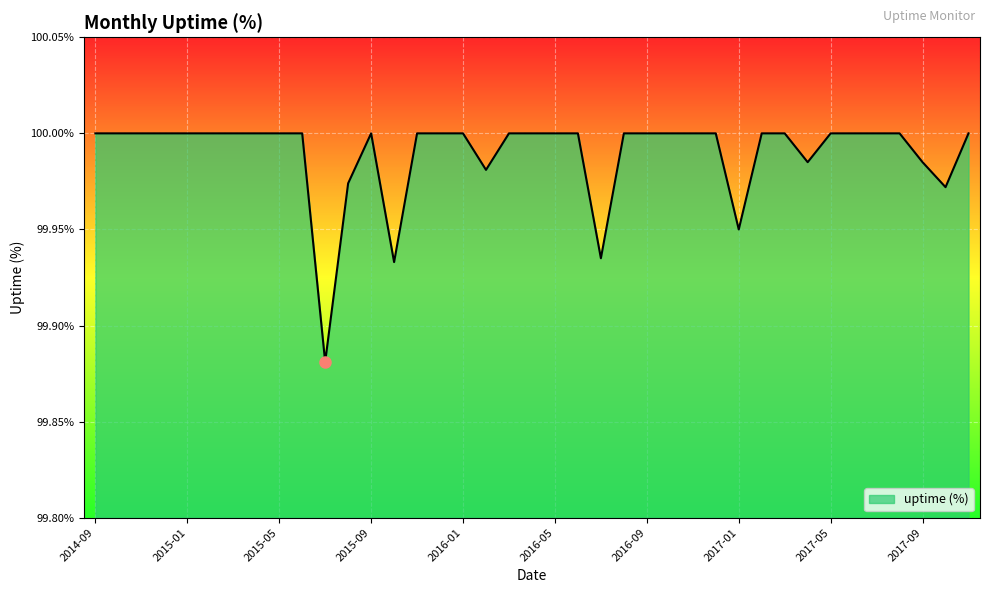

List the labels in order of value, largest first.

2014-09, 2014-10, 2014-11, 2014-12, 2015-01, 2015-02, 2015-03, 2015-04, 2015-05, 2015-06, 2015-09, 2015-11, 2015-12, 2016-01, 2016-03, 2016-04, 2016-05, 2016-06, 2016-08, 2016-09, 2016-10, 2016-11, 2016-12, 2017-02, 2017-03, 2017-05, 2017-06, 2017-07, 2017-08, 2017-11, 2017-04, 2017-09, 2016-02, 2015-08, 2017-10, 2017-01, 2016-07, 2015-10, 2015-07